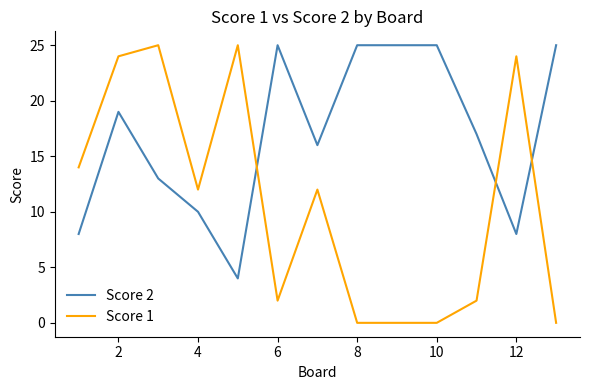

Which series has the largest total across all categories?

Score 2